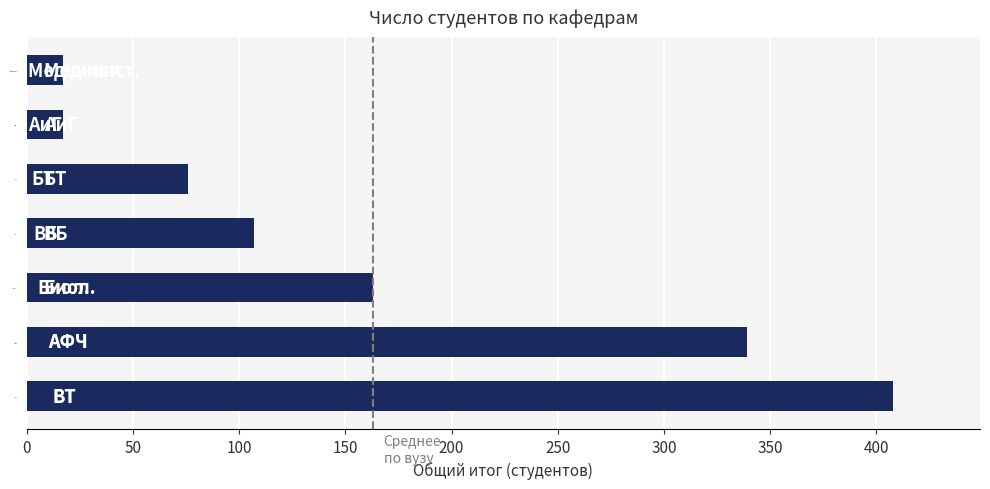

What is the average value?

161